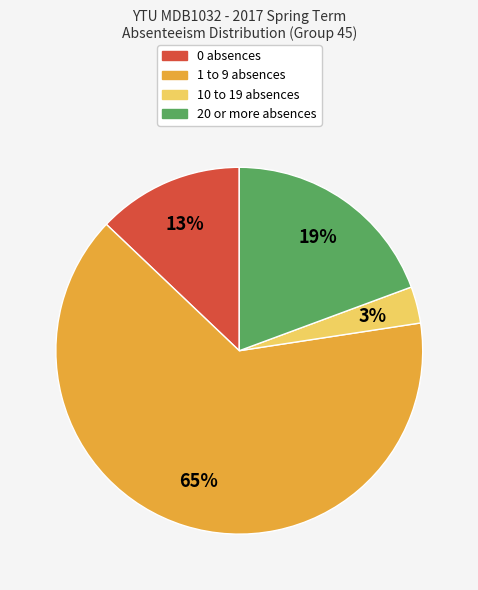

To the nearest percent, what is the average slice percentage?

25%